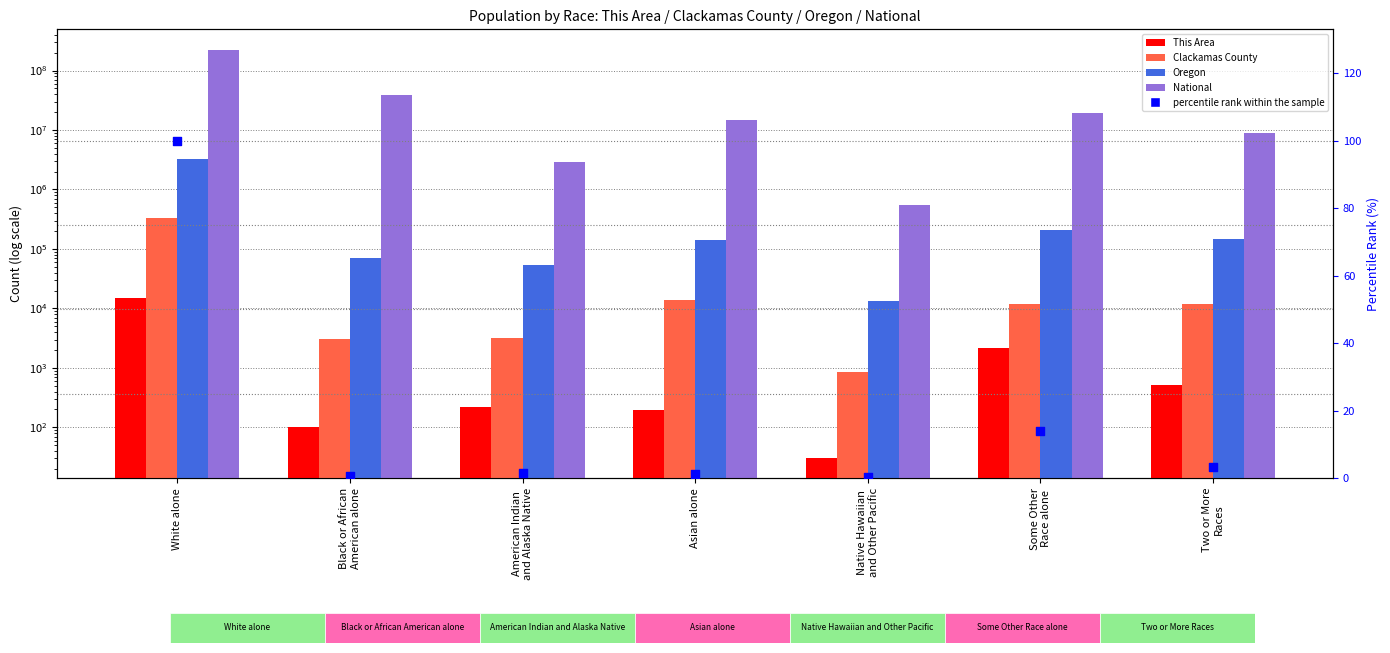

What are all the series names shown in the legend?

This Area, Clackamas County, Oregon, National, percentile rank within the sample